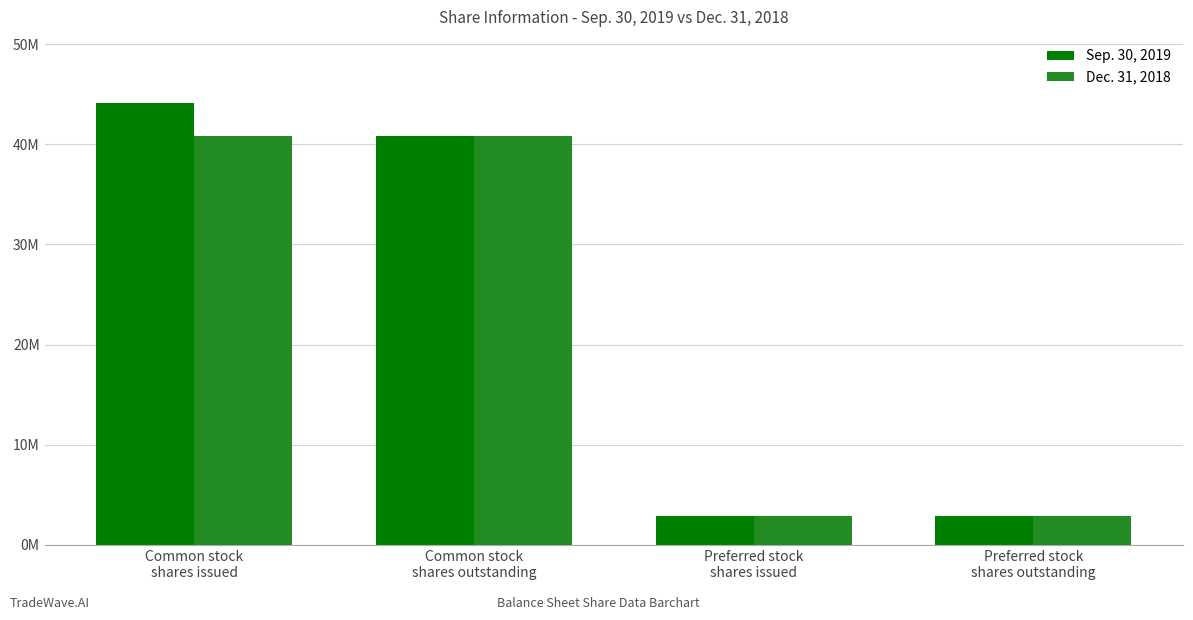

What position from the right is Common stock
shares outstanding?

3